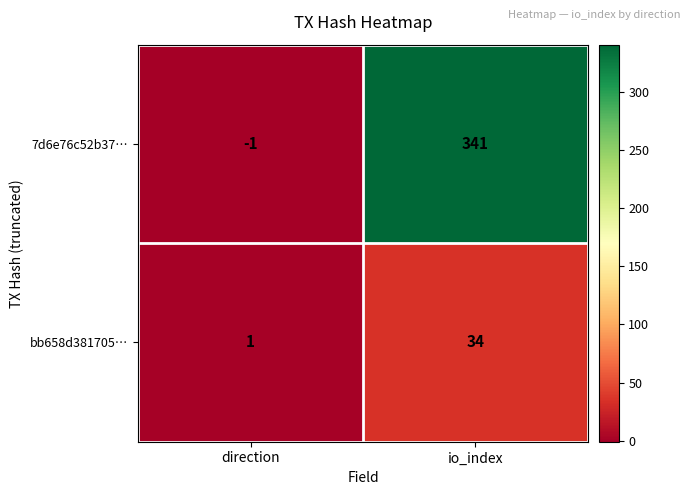

Which category has the highest value across all series?

io_index